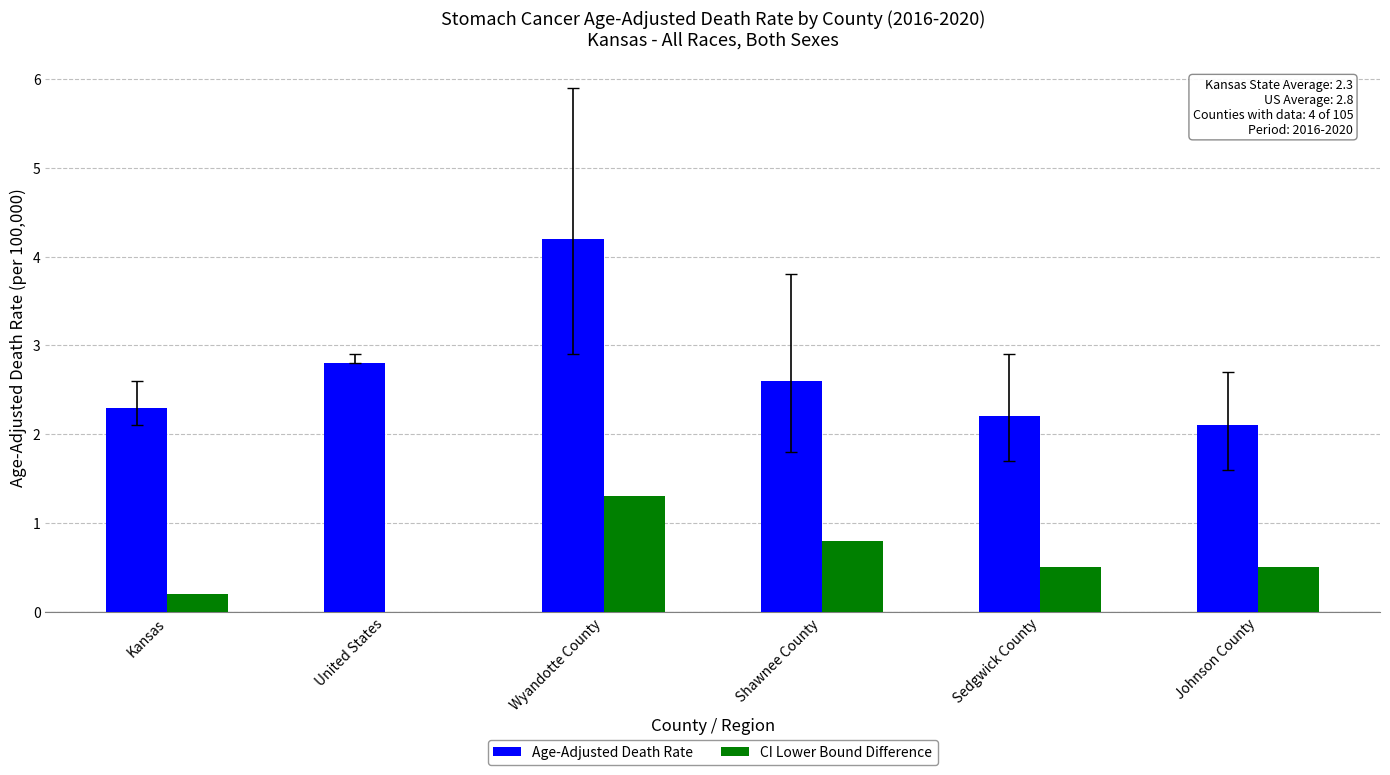

What is the sum of all Age-Adjusted Death Rate values?

16.2